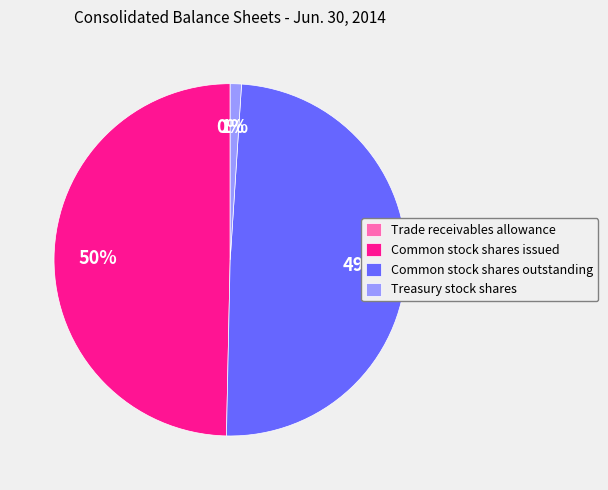

Is Common stock shares outstanding the majority of the pie?

No